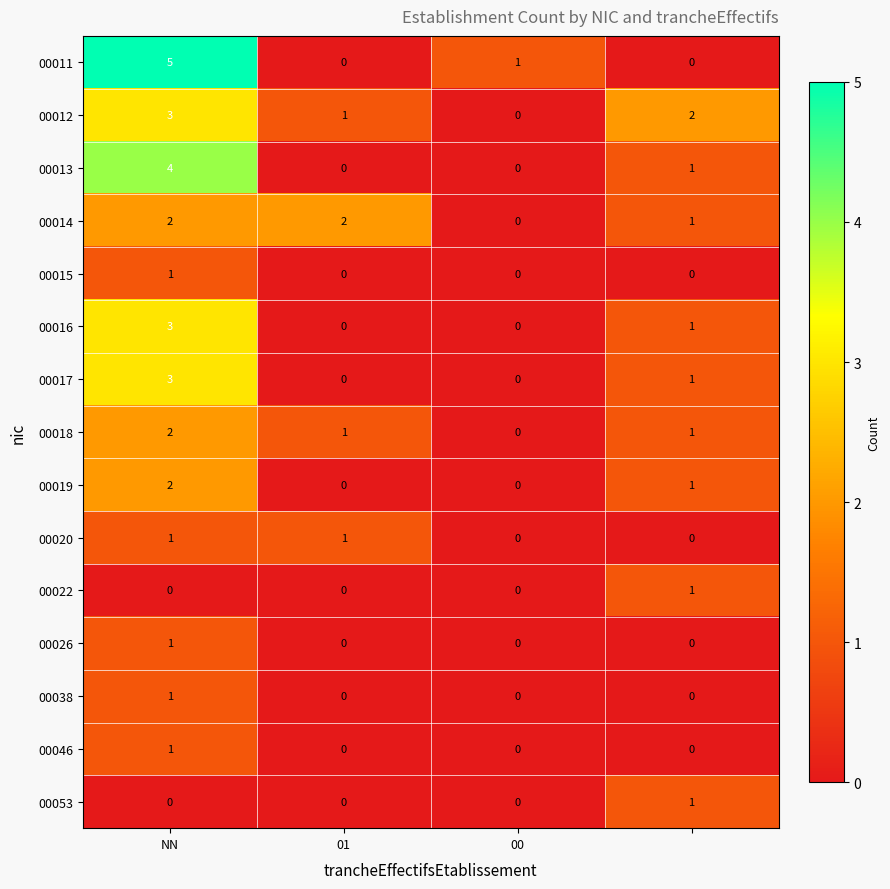

Which series has the widest spread of values?

00011